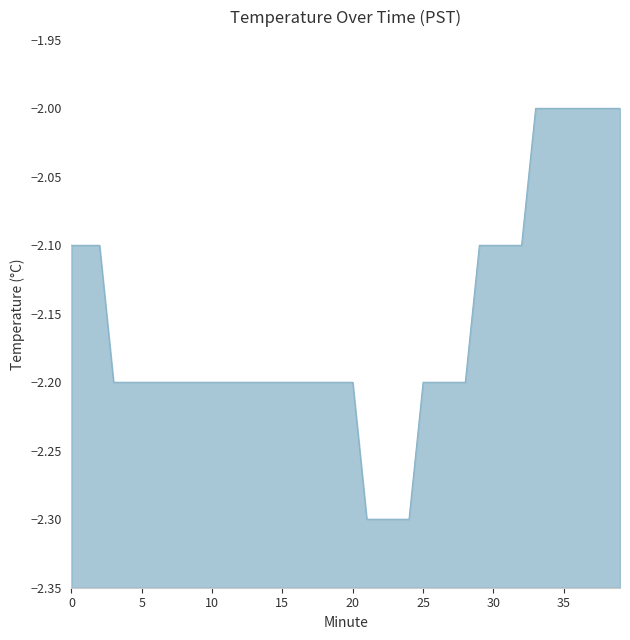

How many data points does each series have?

40